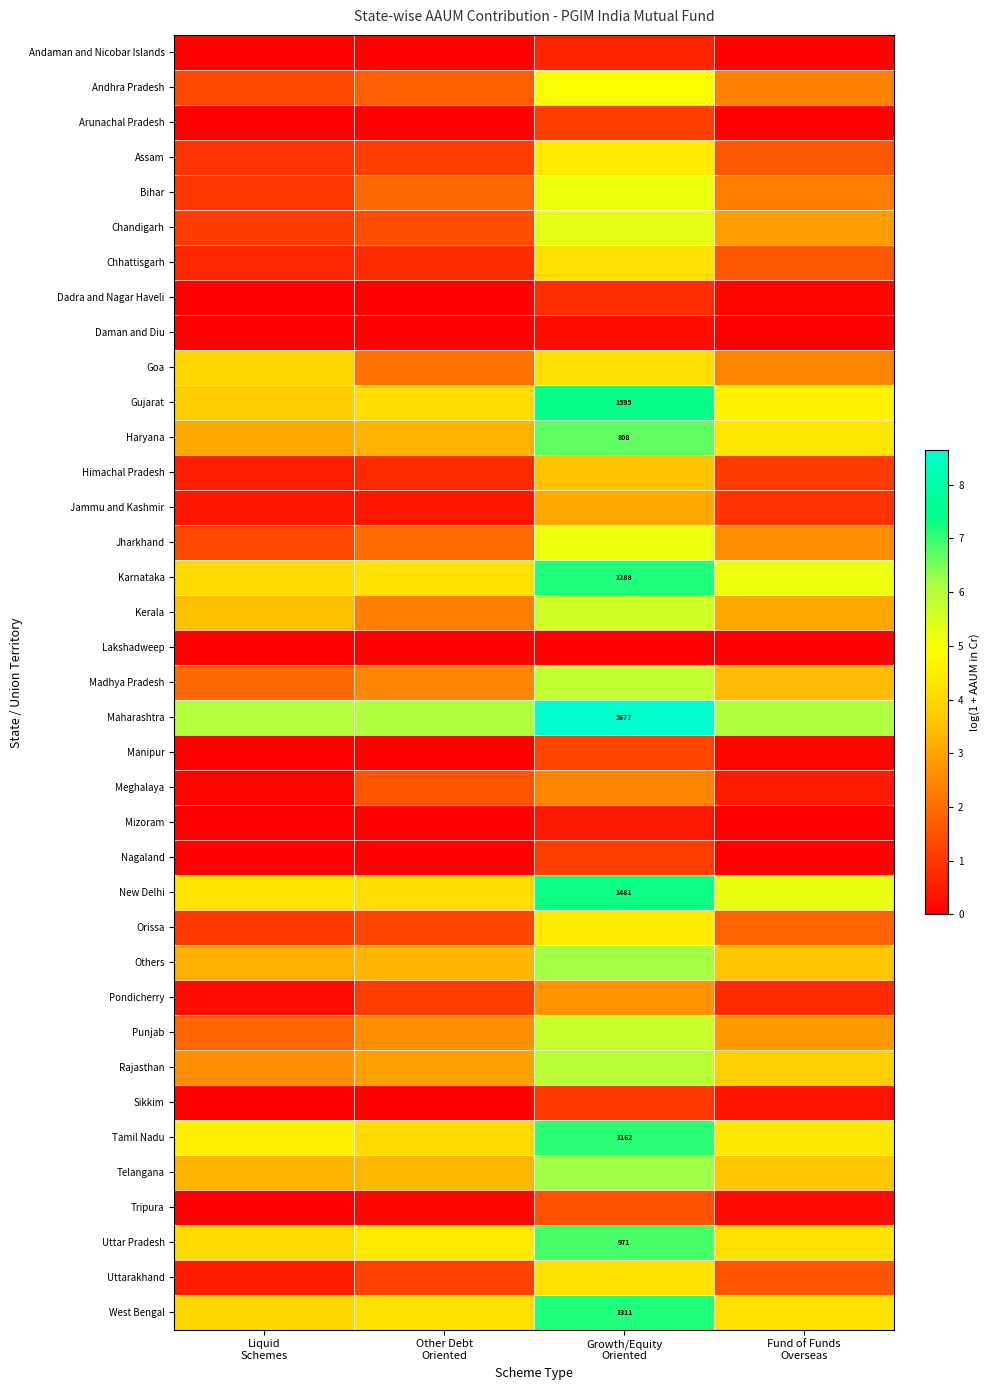

What is the approximate value of Andhra Pradesh at Liquid Schemes?

1.4